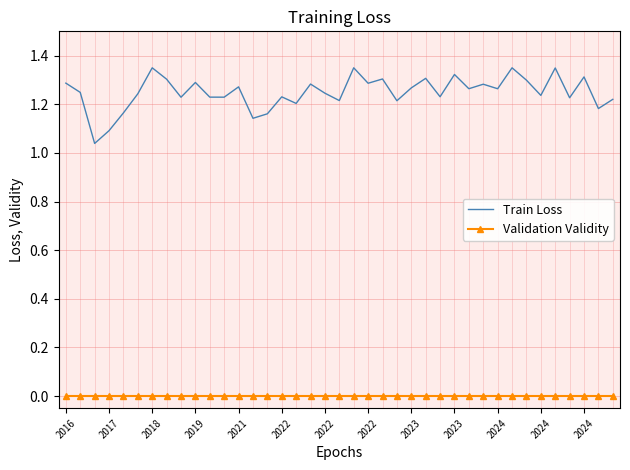

What is the difference between the maximum and minimum values in the Train Loss series?

0.3